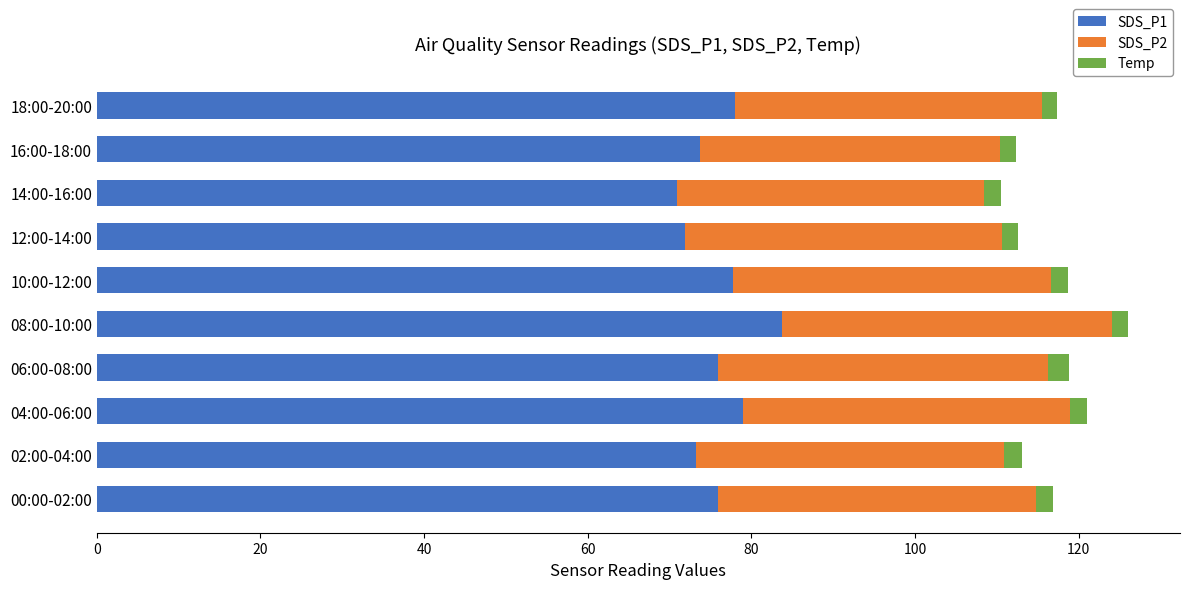

What is the highest value of the SDS_P1 series?

83.7